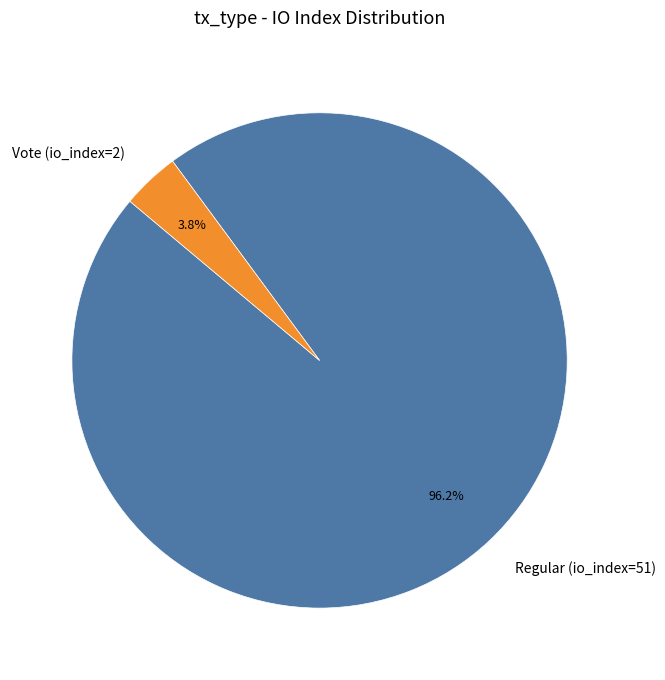

How many segments does this pie chart have?

2